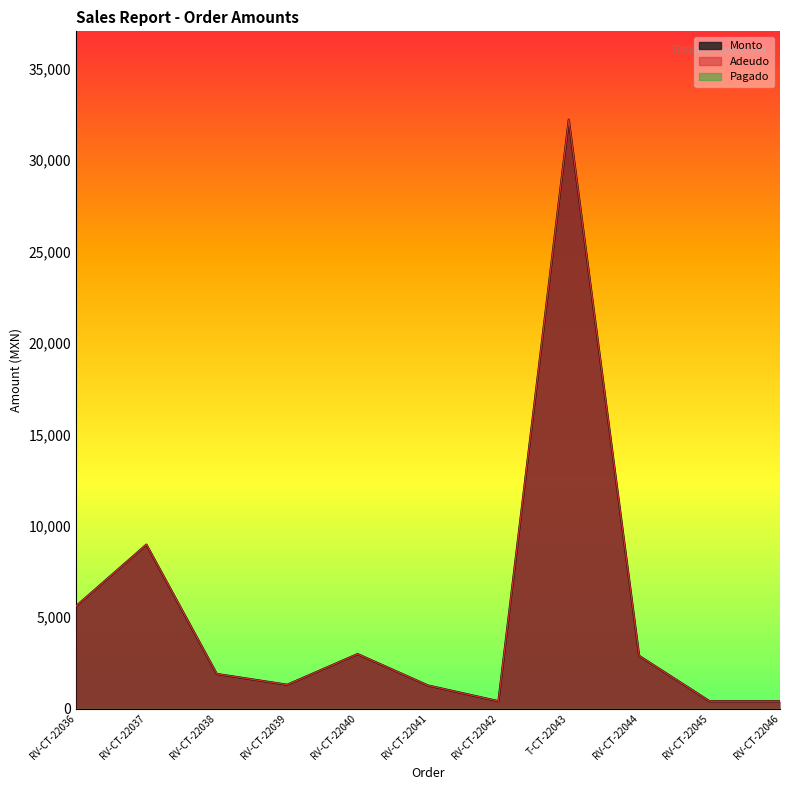

What is the average value of the Adeudo series?

5300